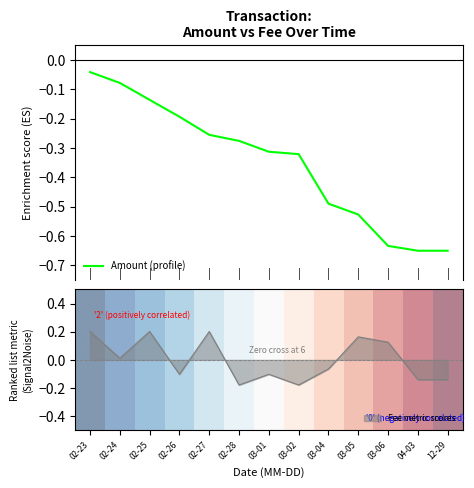

The Fee metric scores series shows 0.2 at 02-27. True or false?

True